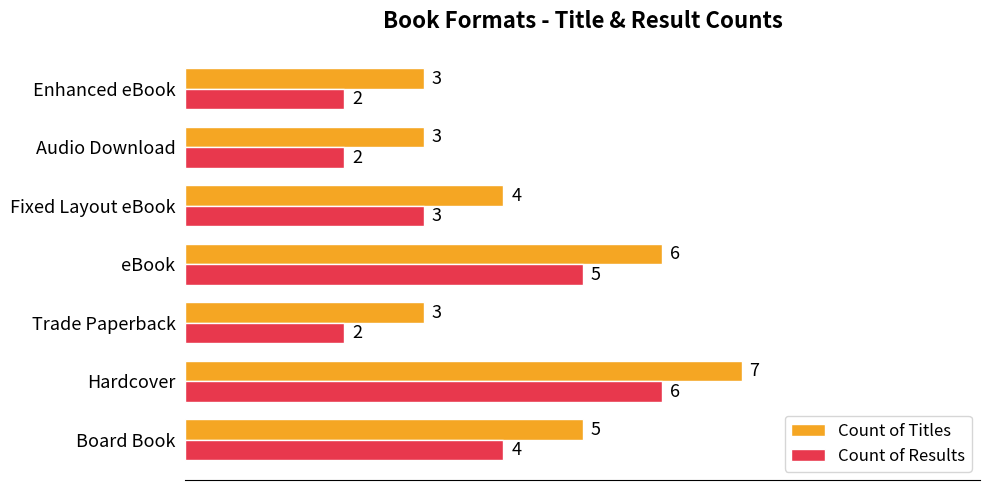

What is the difference between the Count of Results values at Hardcover and Fixed Layout eBook?

3